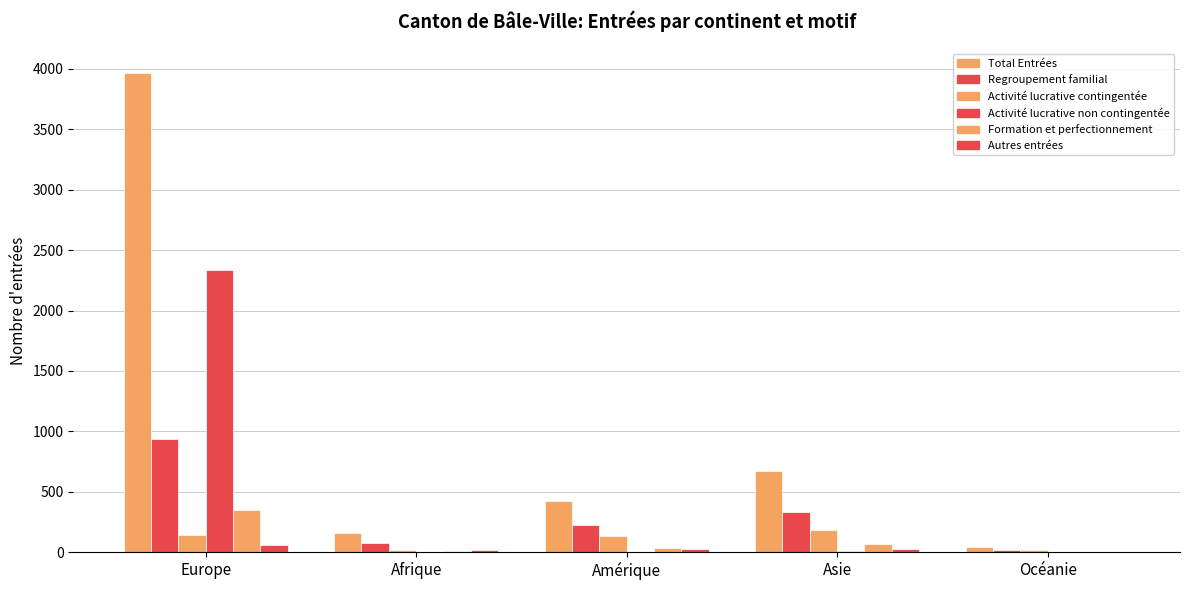

Count the number of data series in this chart.

6